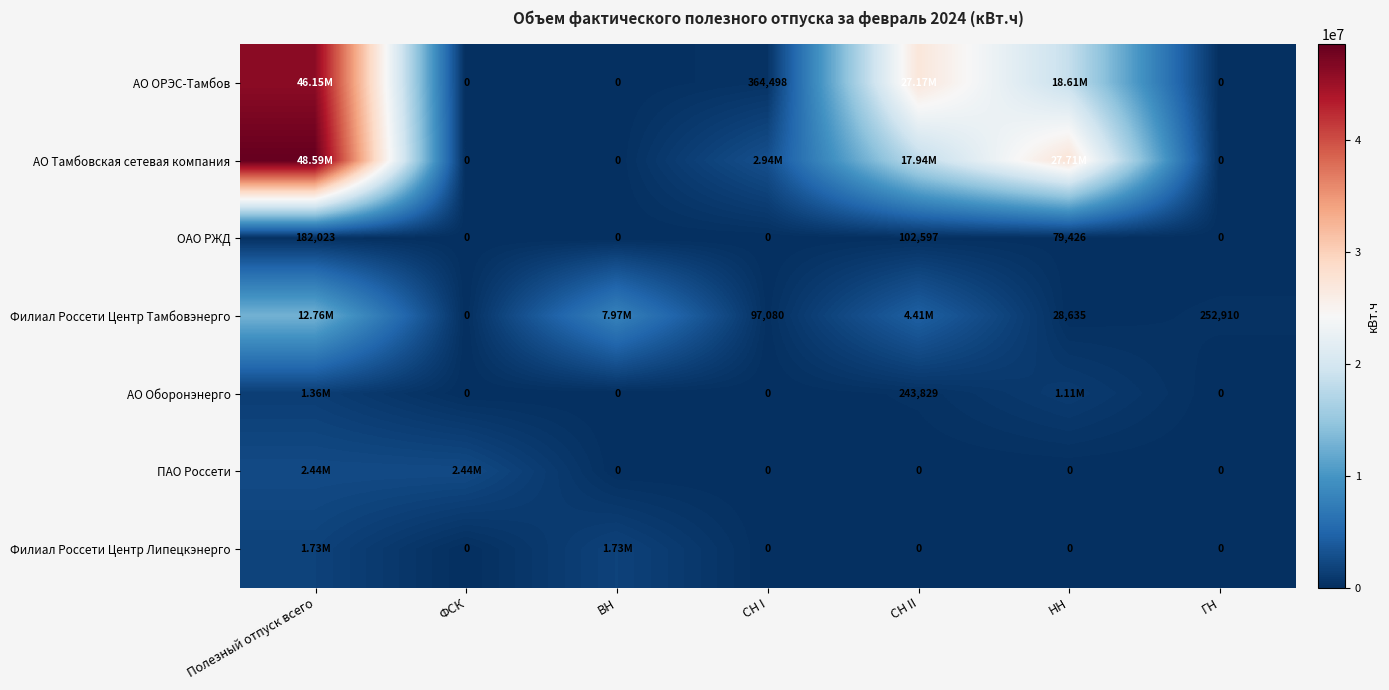

Where is ОАО РЖД nearest to the value 91011?

НН